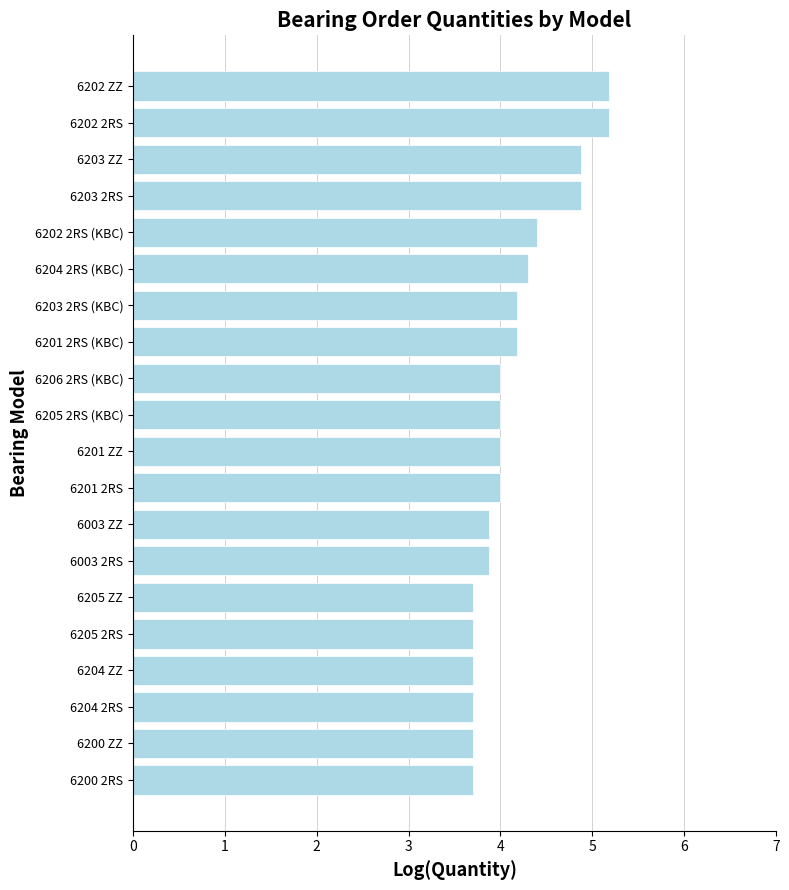

What is the difference between the maximum and second lowest values?

1.5